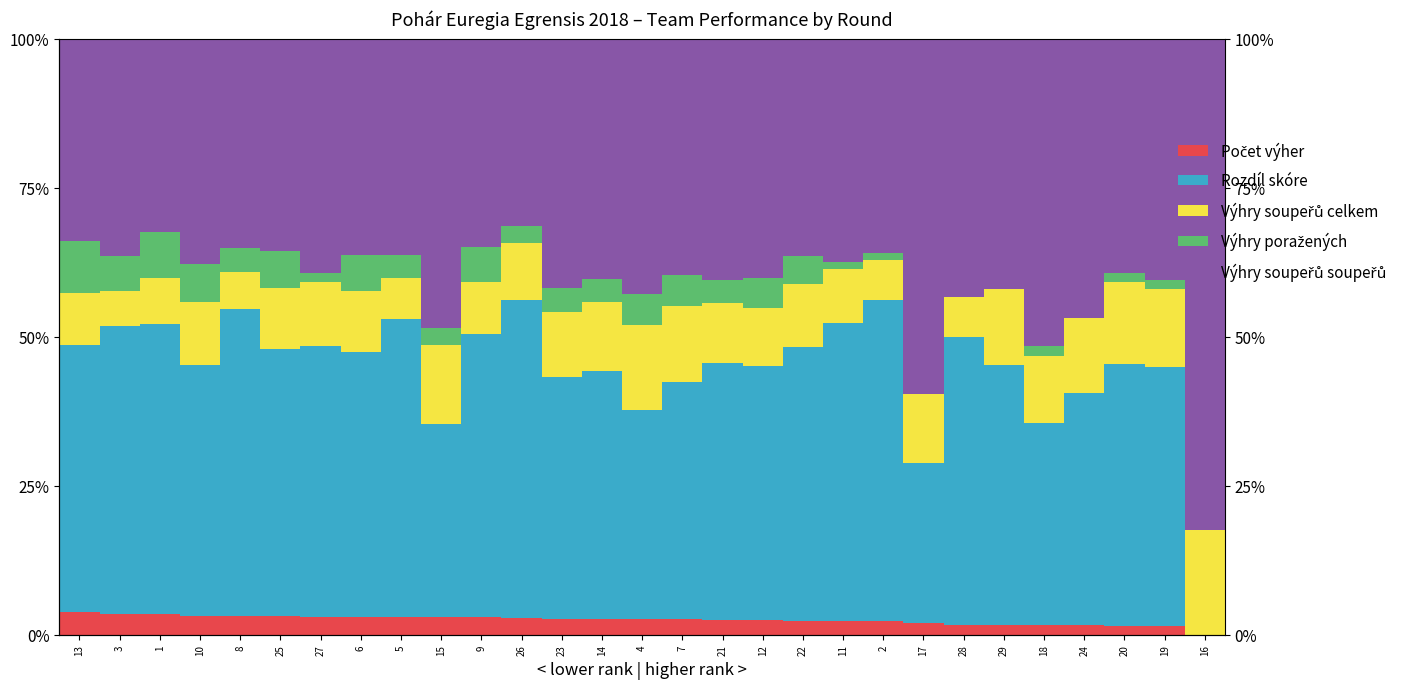

What is the approximate value of Výhry soupeřů soupeřů at 18?

51.6